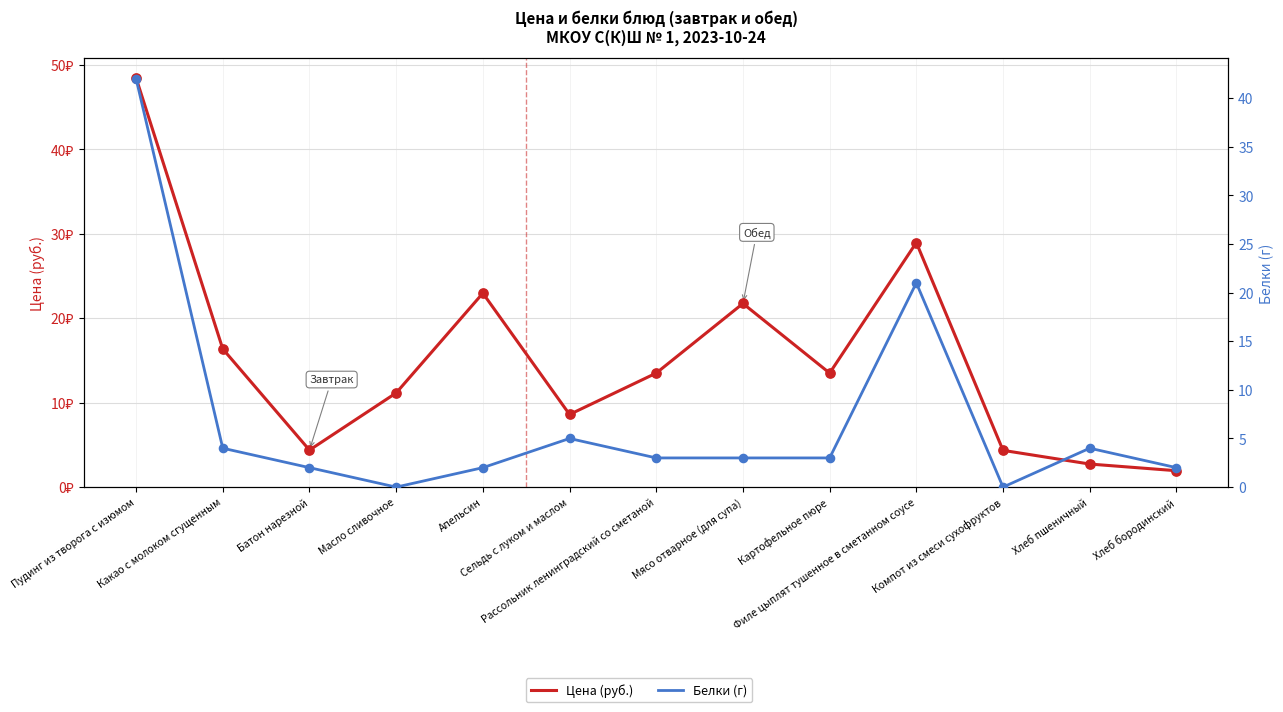

What are all the series names shown in the legend?

Цена (руб.), Белки (г)